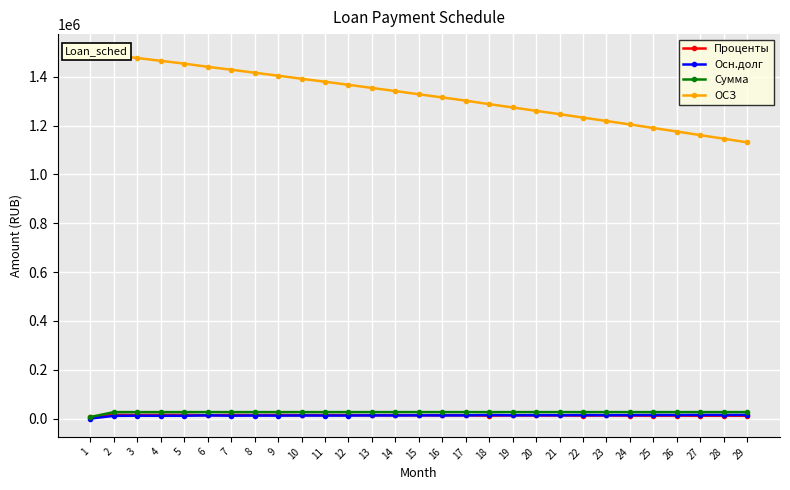

How many series are shown in this chart?

4